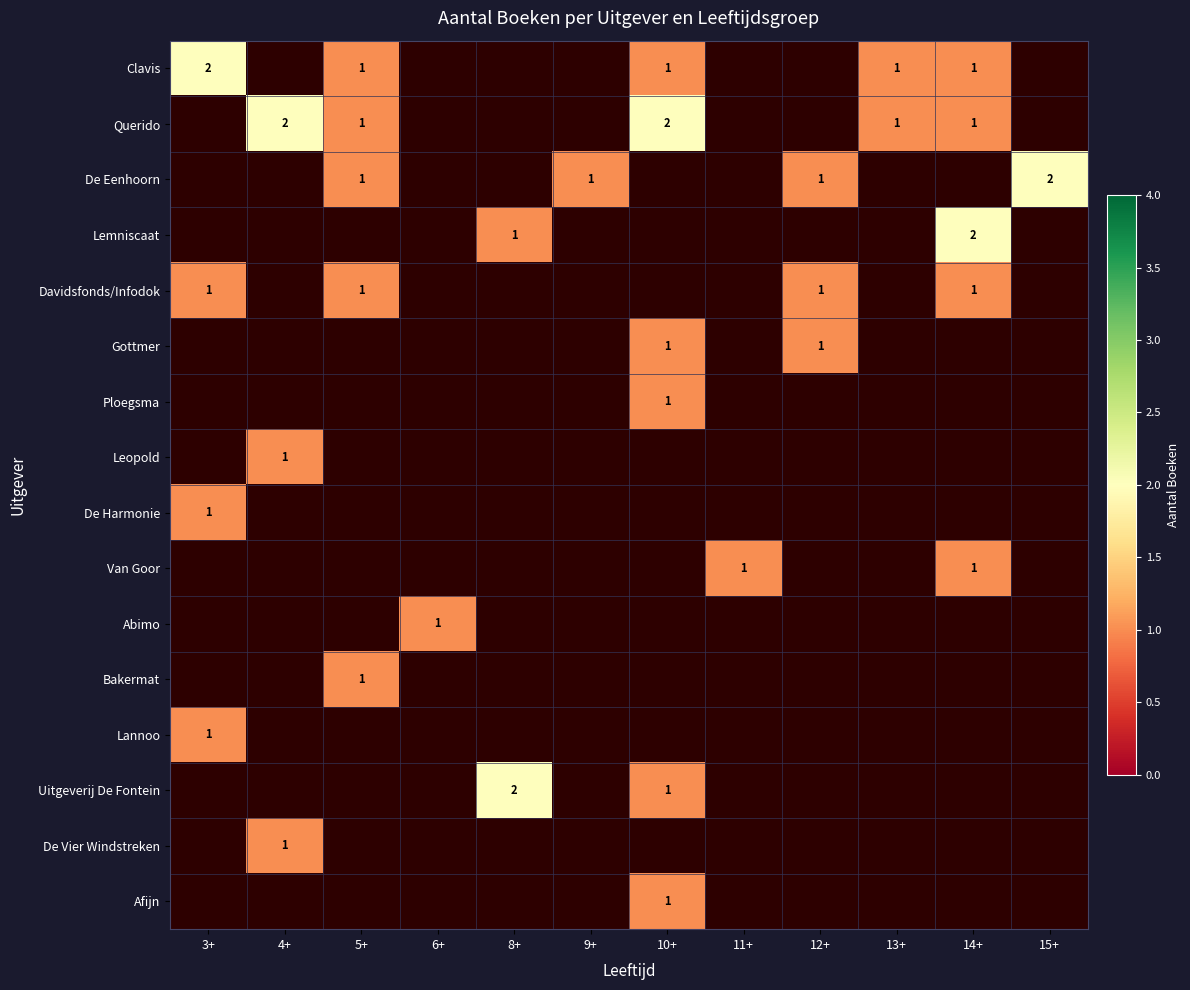

How many categories are shown in the chart?

12